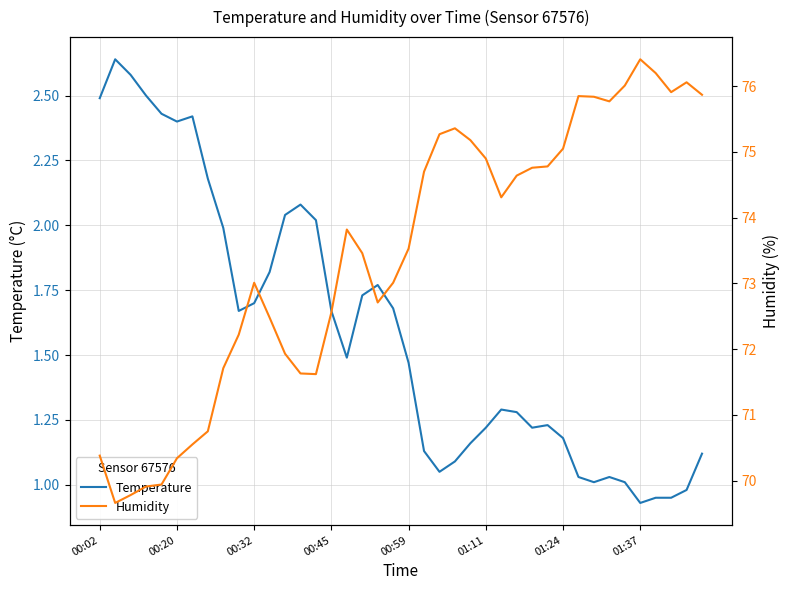

What is the highest value of the Temperature series?

2.6